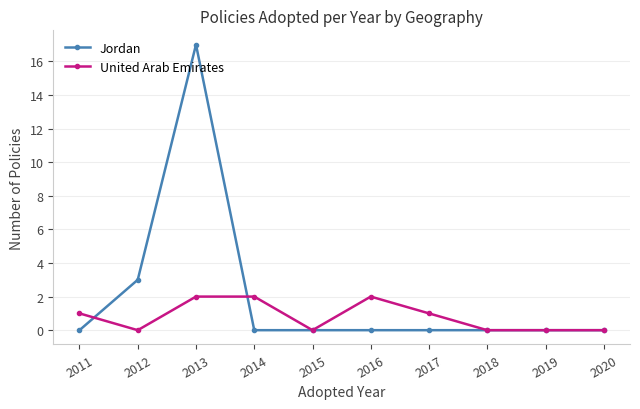

Reading left to right, transcribe all the data shown in this chart.

Jordan: 0	3	17	0	0	0	0	0	0	0
United Arab Emirates: 1	0	2	2	0	2	1	0	0	0